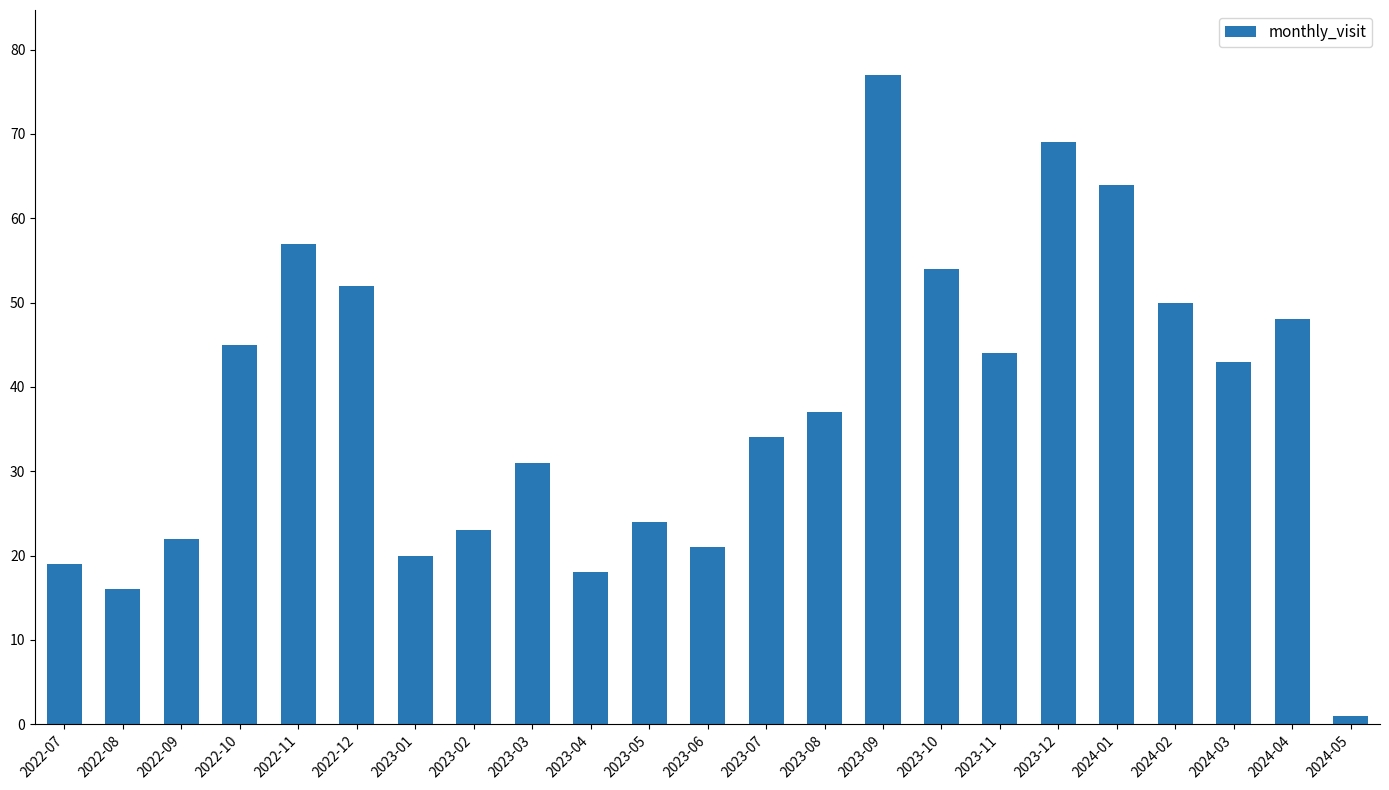

The value at 2023-11 is 44. True or false?

True